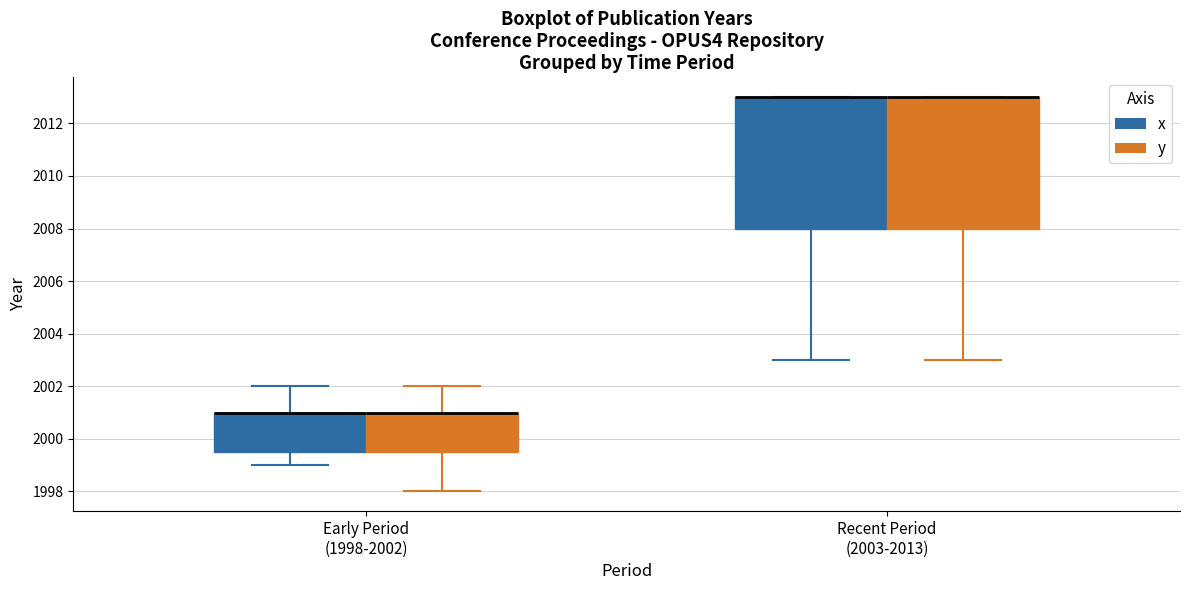

Where does the lower whisker of the box for Recent Period (2003-2013) (y) end on the y-axis? The values are not printed on the chart, so give them approximately, as read against the axis.

2003.0